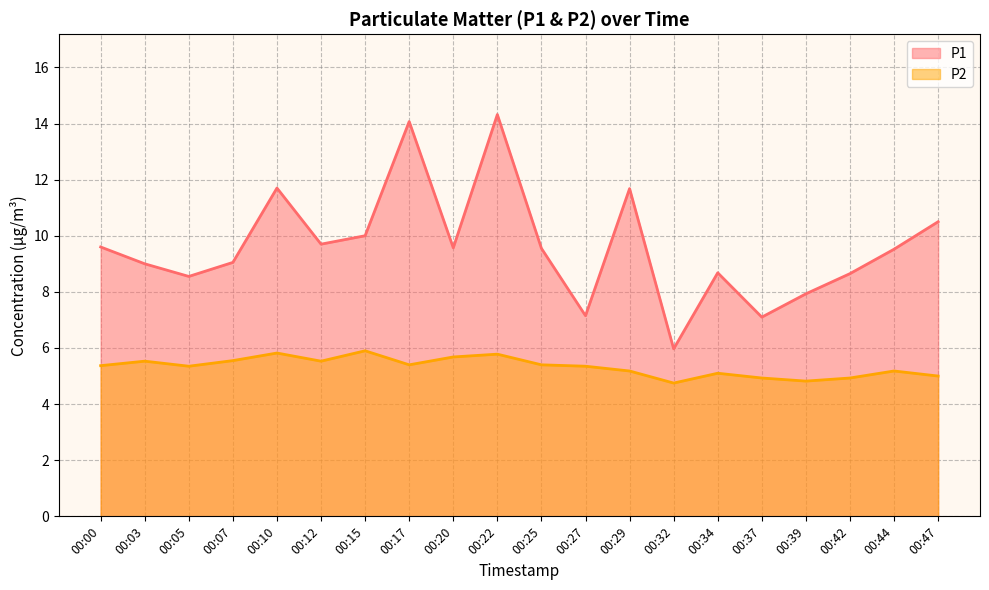

Which label corresponds to the largest value in the chart?

00:22